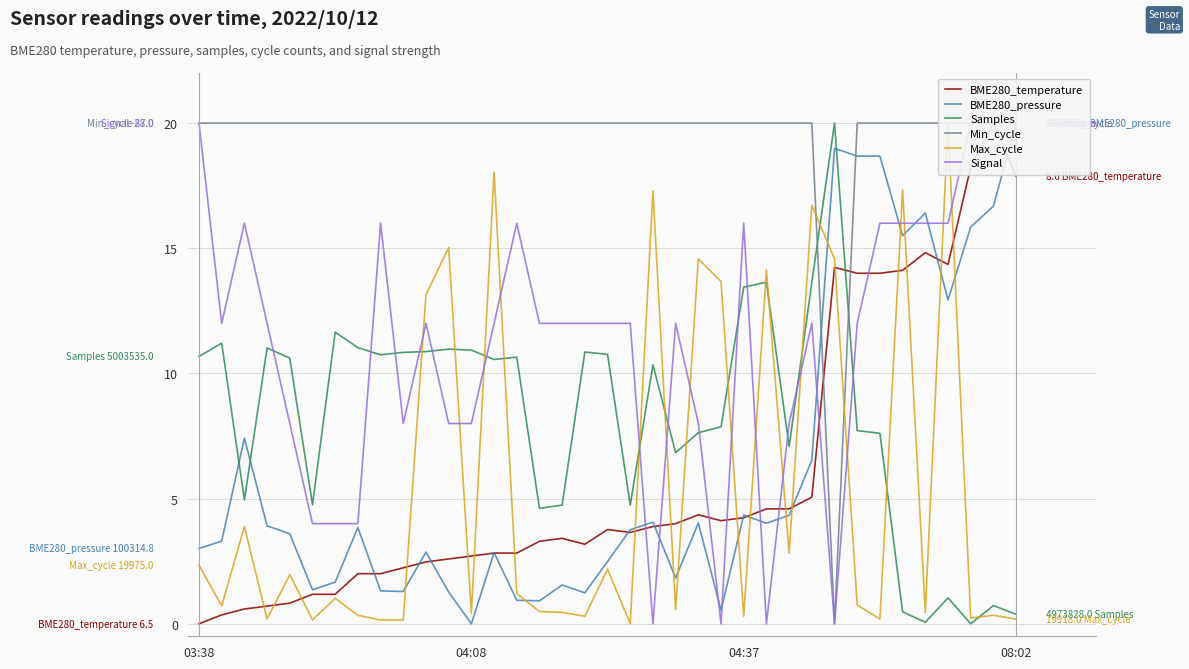

At which label does Samples first exceed 10?

03:38